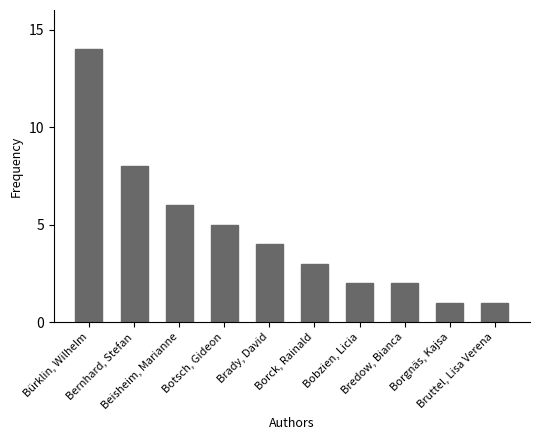

What is the greatest value displayed?

14